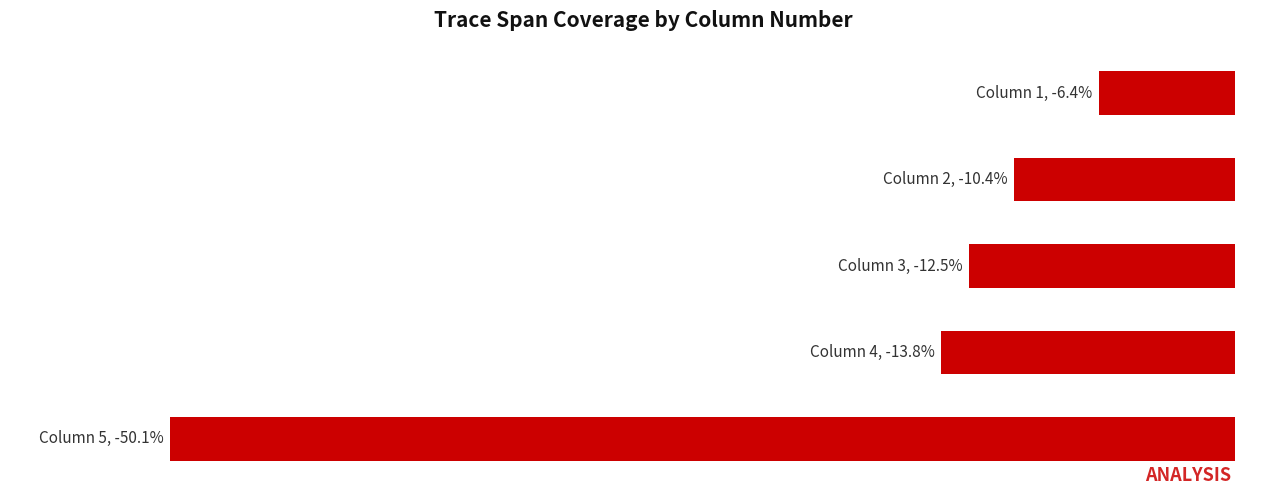

Does the chart contain any negative values?

Yes